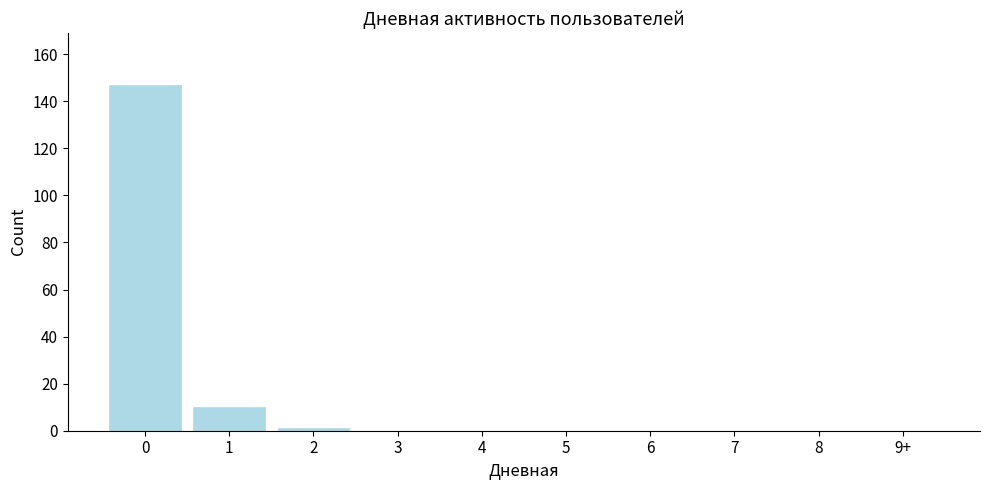

Reading left to right, extract all data points from this chart.

0=147	1=10	2=1	3=0	4=0	5=0	6=0	7=0	8=0	9+=0